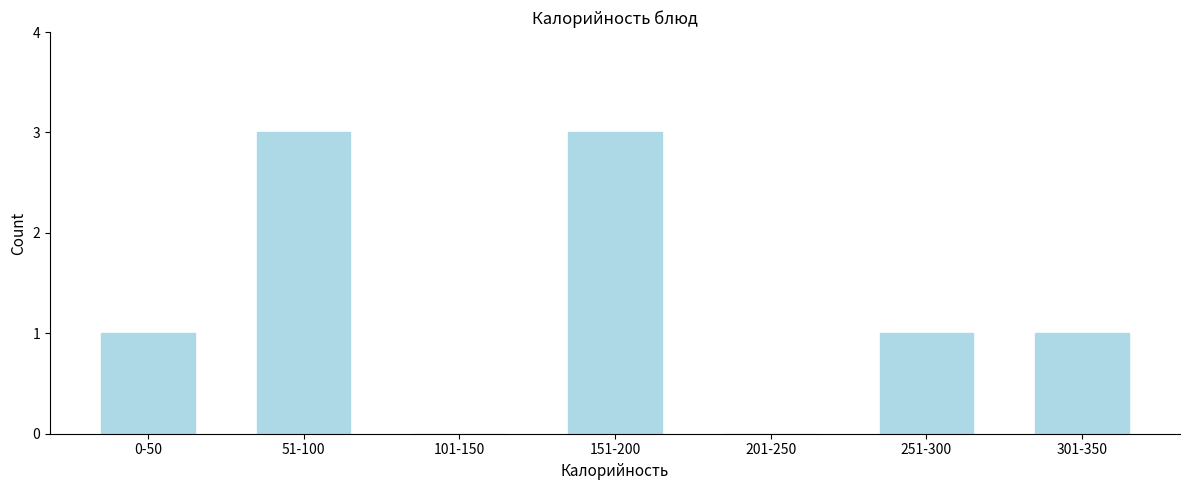

Reading left to right, transcribe all the data shown in this chart.

0-50=1	51-100=3	101-150=0	151-200=3	201-250=0	251-300=1	301-350=1